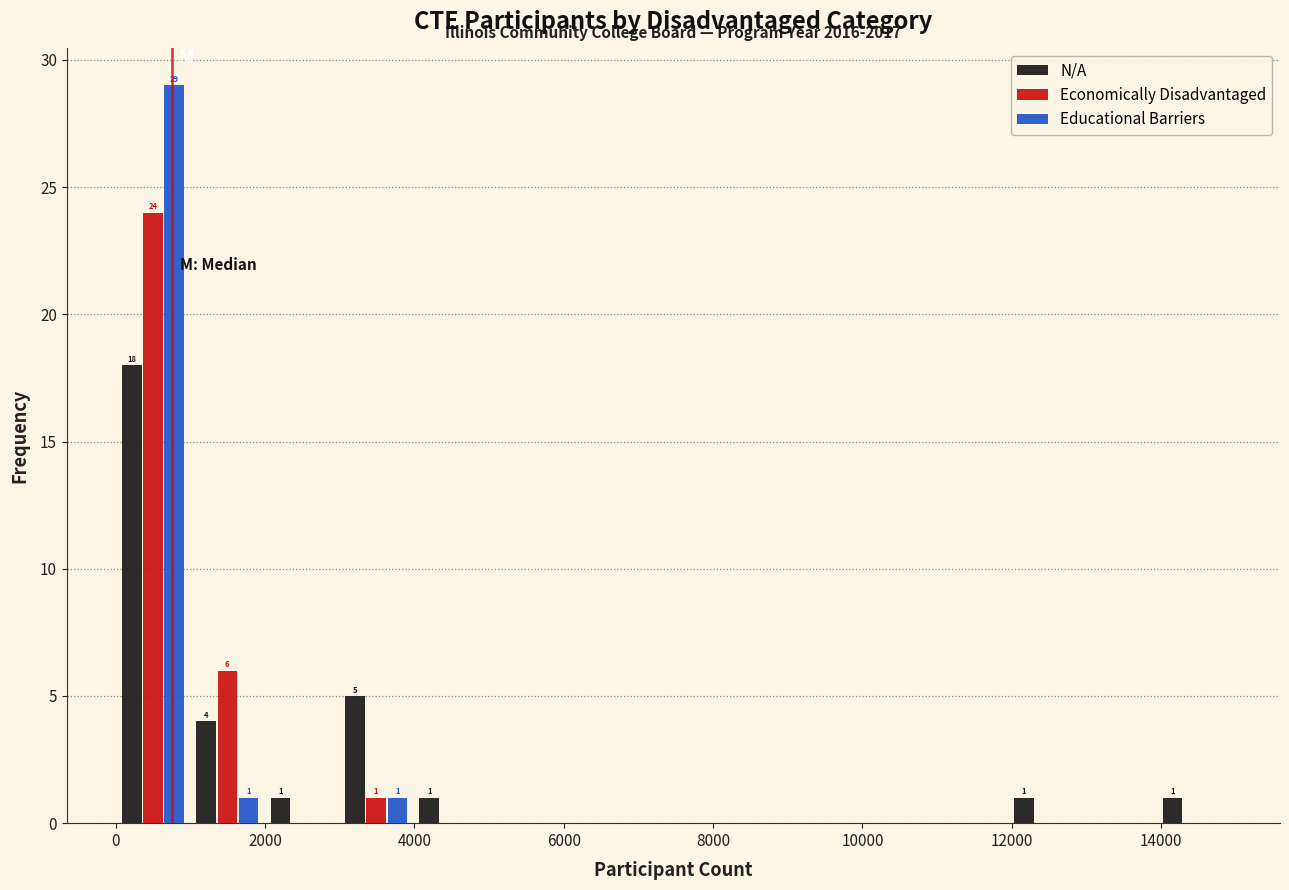

In the N/A series, which range on the x-axis has the tallest bar?

0 to 1000